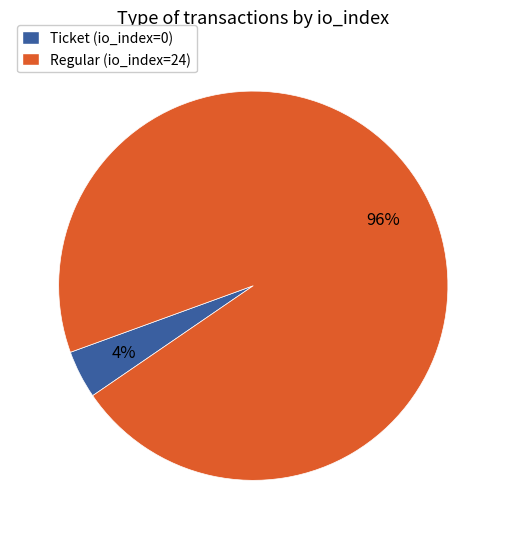

What is the smallest slice in the pie chart?

Ticket (io_index=0)